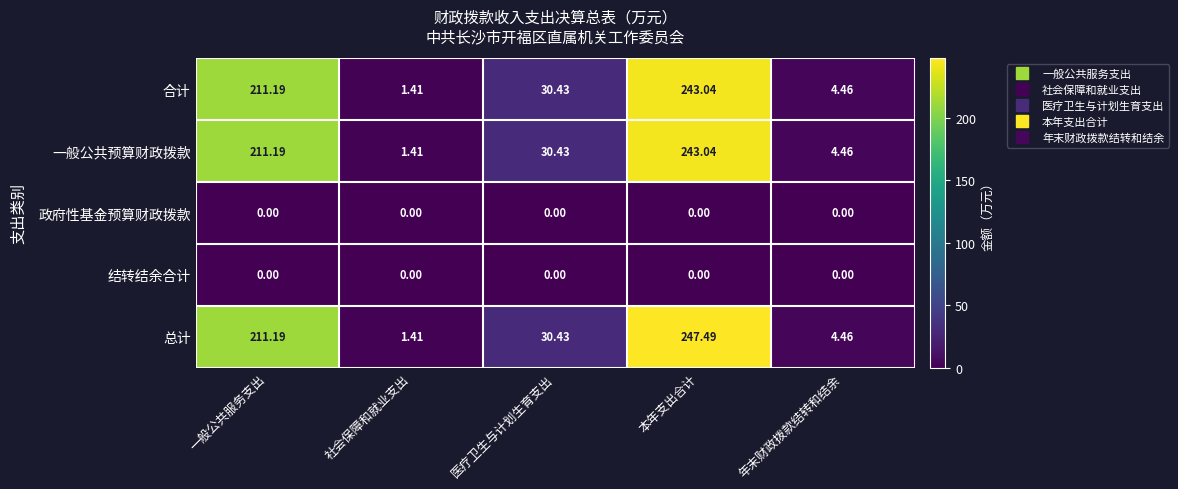

At which label is 总计 closest to 124?

一般公共服务支出